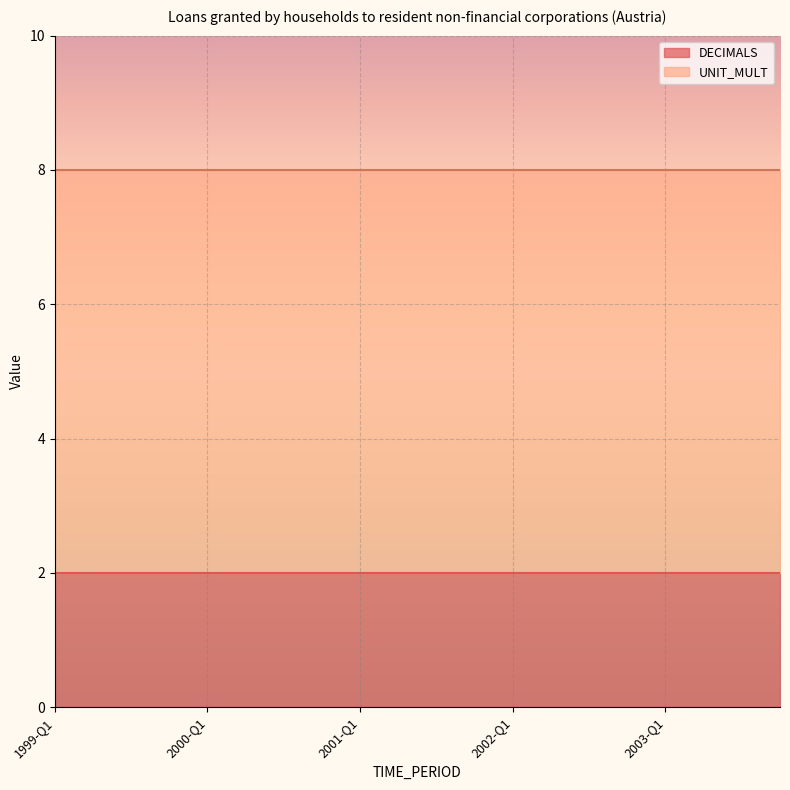

Which series has the largest total across all categories?

UNIT_MULT